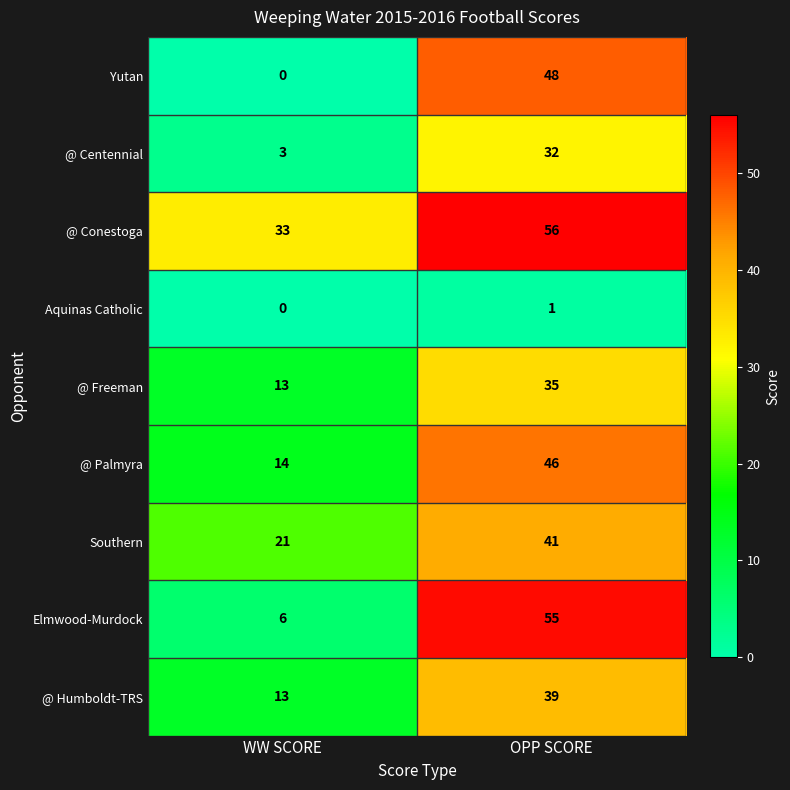

What is the average value of the Yutan series?

24